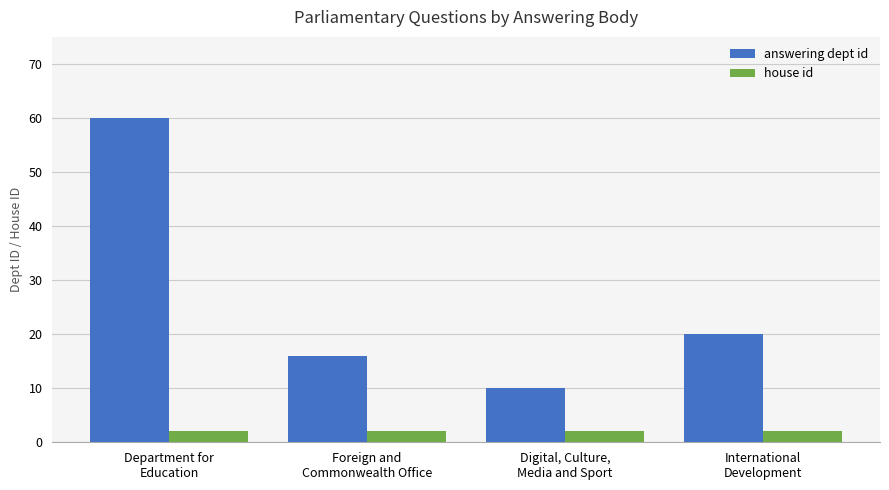

Which series has the largest total across all categories?

answering dept id